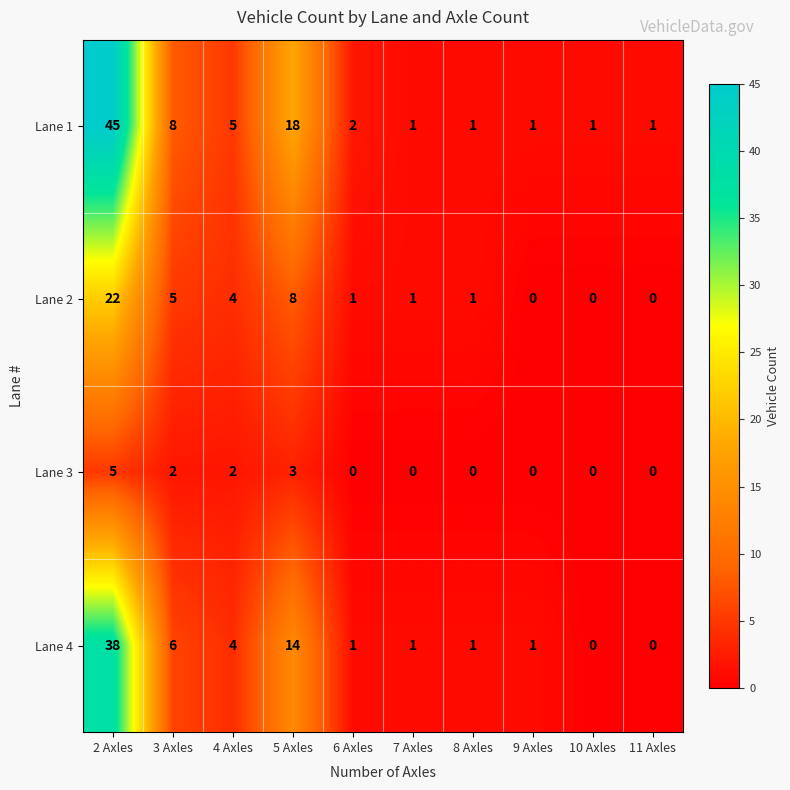

True or false: Lane 4 has a value of 6 at 3 Axles.

True